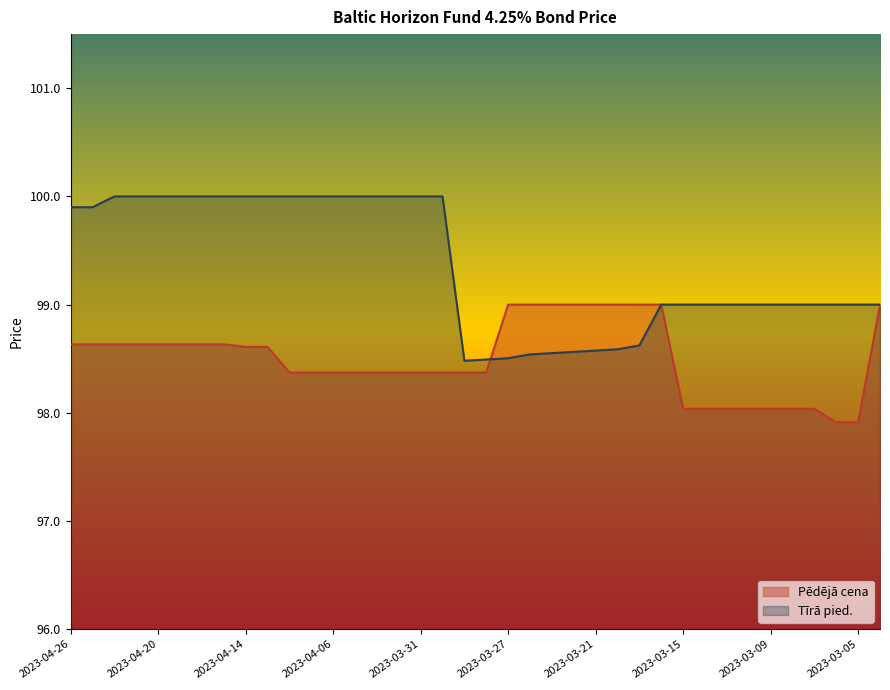

Is the value of Pēdējā cena at 2023-03-28 greater than the value of Tīrā pied. at 2023-03-09?

No